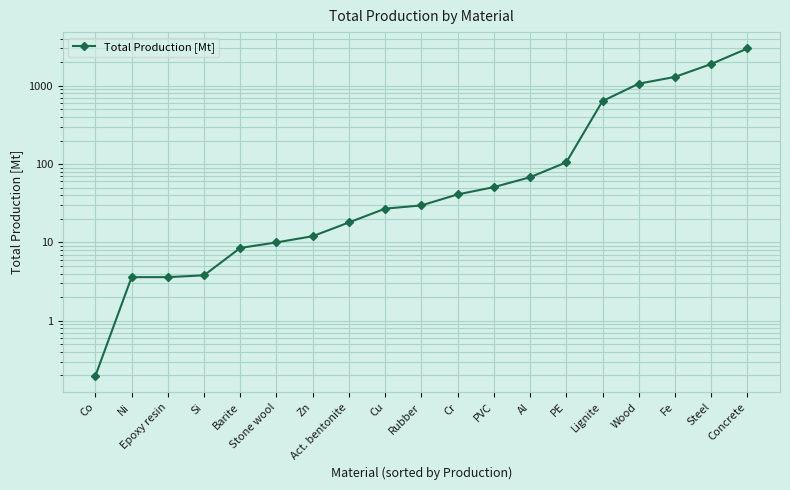

What is the value of the 19th point from the left?

3000.0